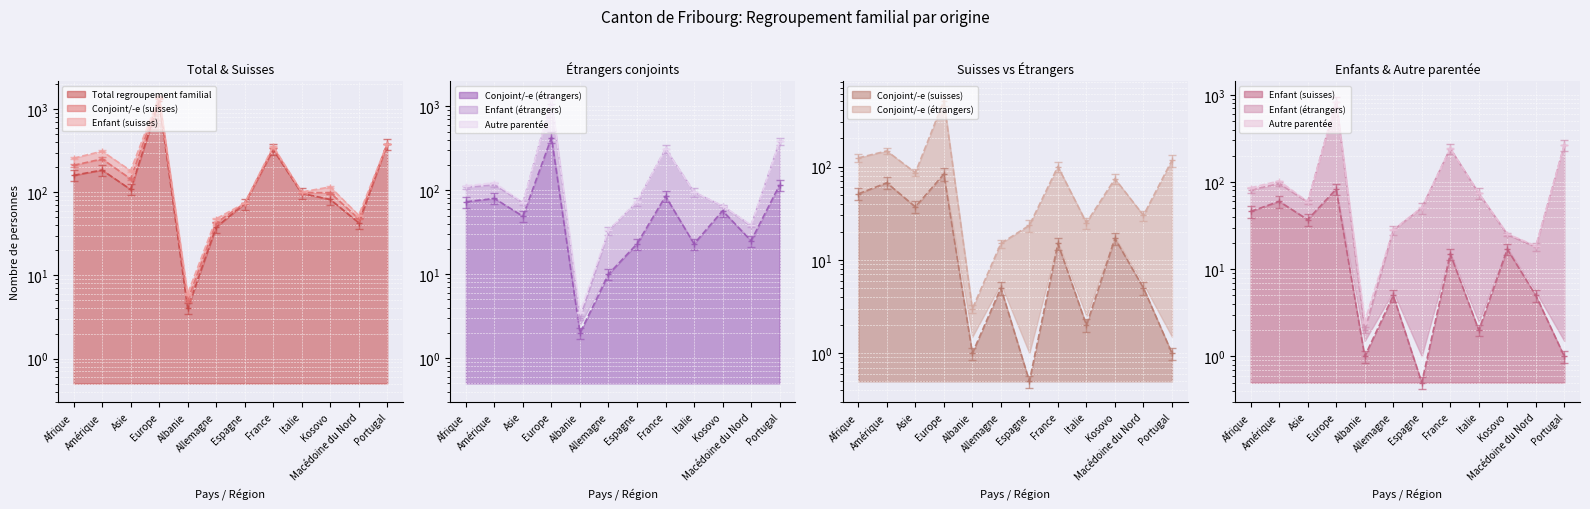

Is the value of Total regroupement familial at Amérique greater than the value of Conjoint/-e (étrangers) at Espagne?

Yes